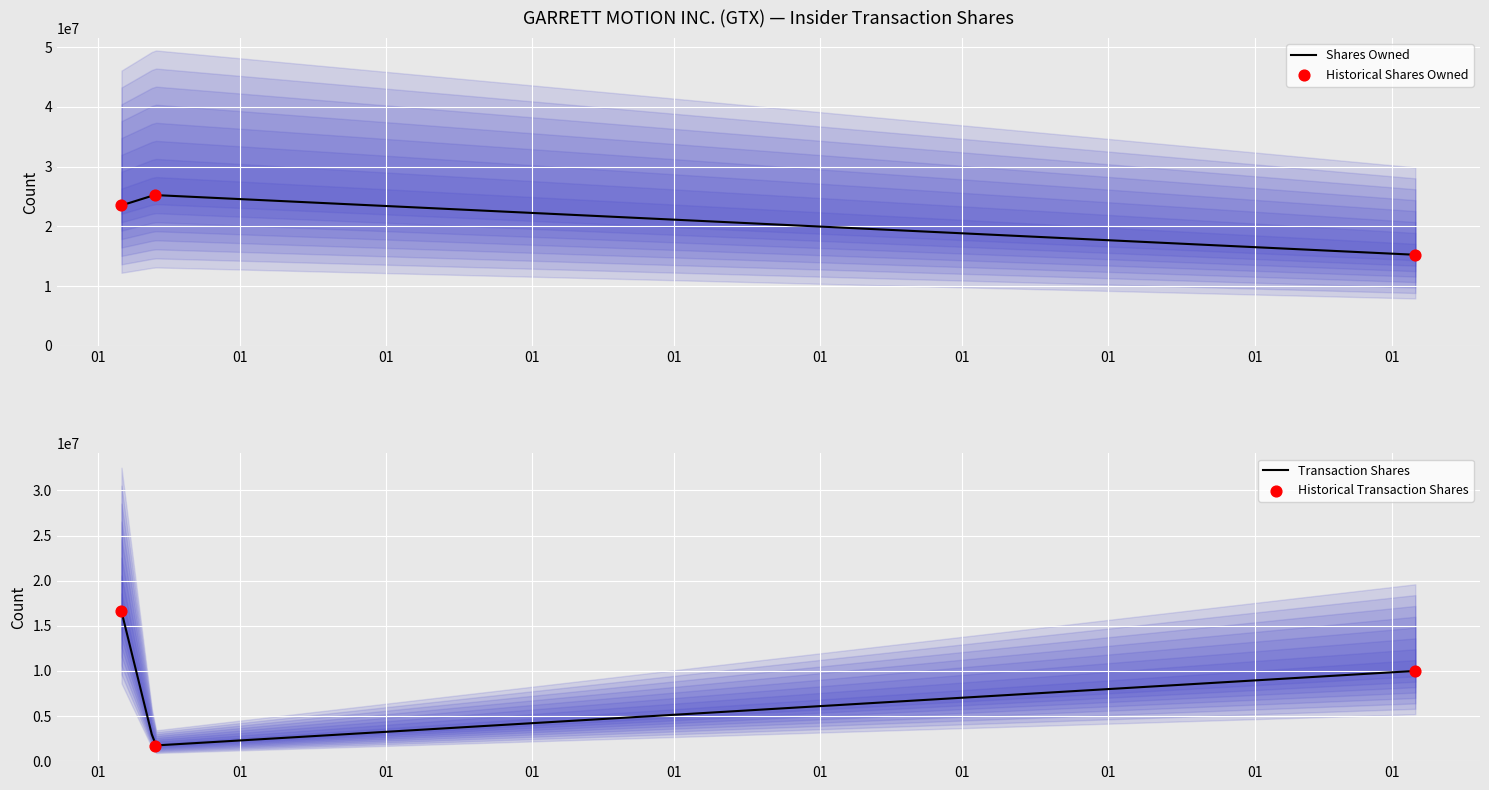

At which category is the sum across all series the highest?

2023-06-06